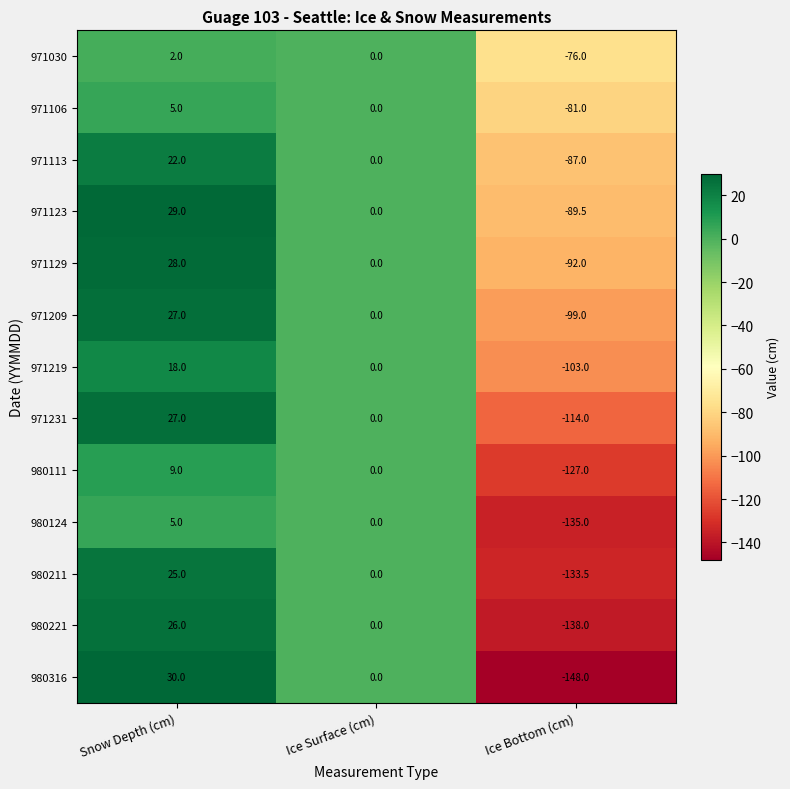

Count the number of data series in this chart.

13